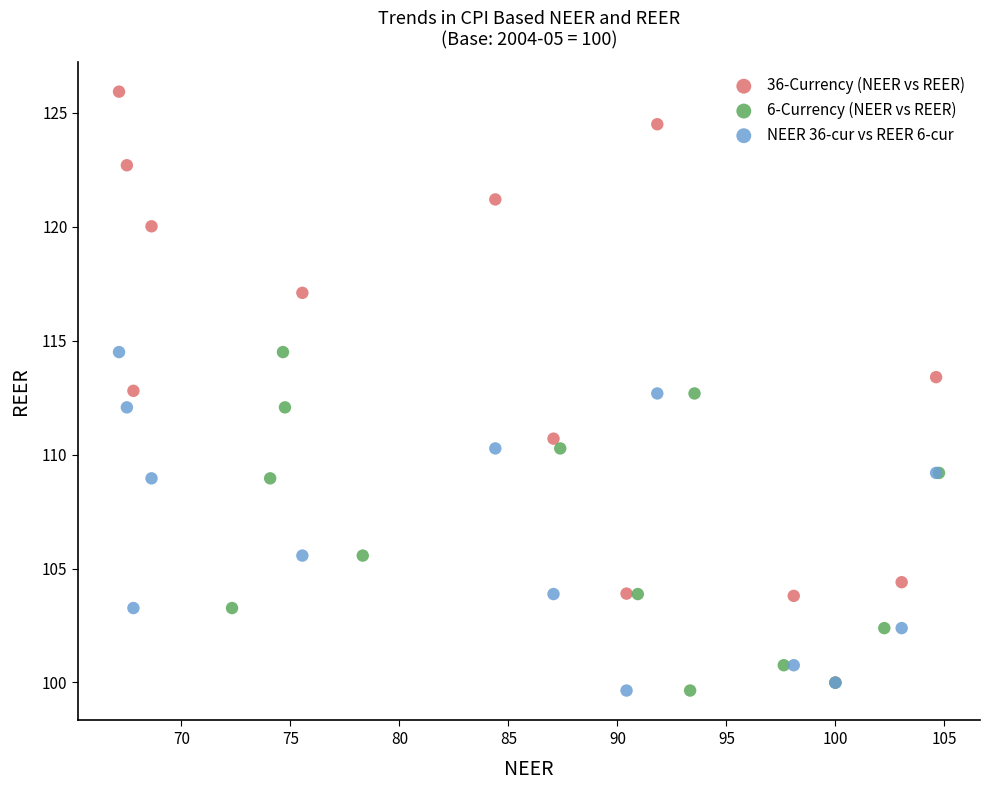

Which series reaches the maximum Y coordinate?

36-Currency (NEER vs REER)